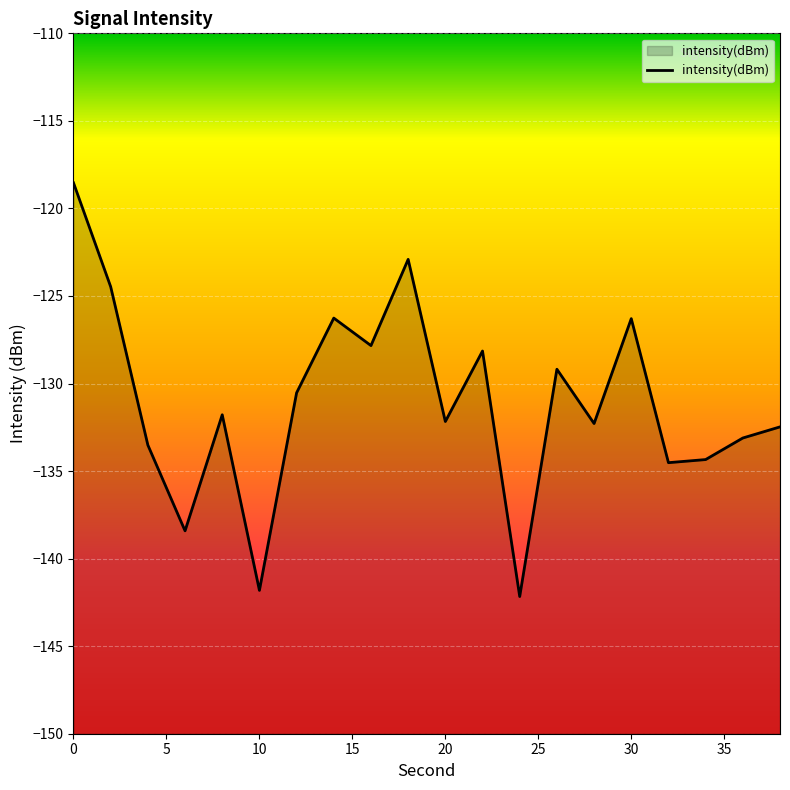

What is the difference between the maximum and minimum values?

23.6